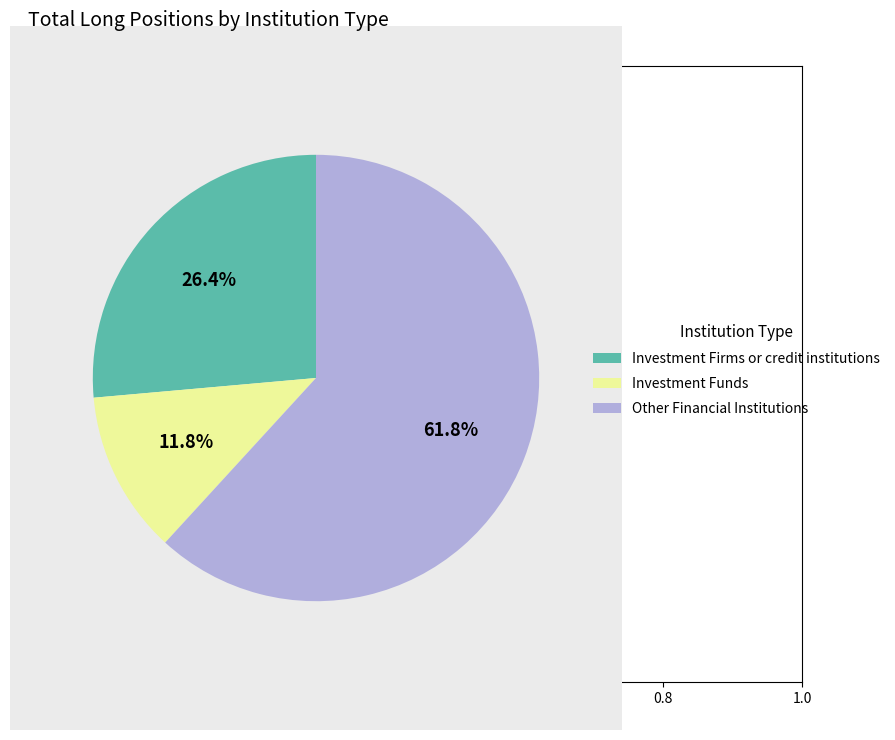

What is the smallest slice in the pie chart?

Investment Funds